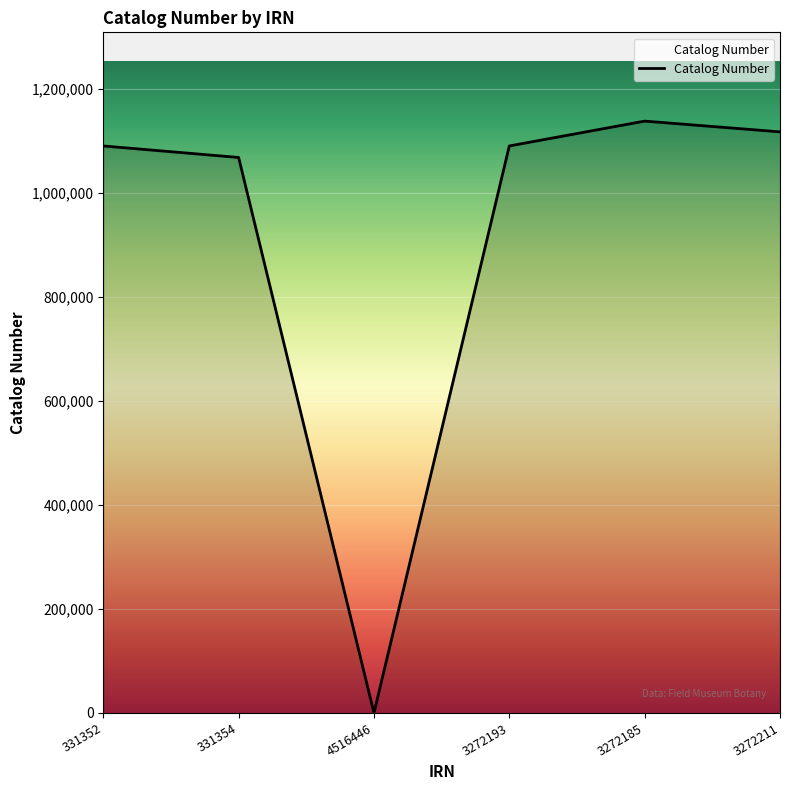

What is the sum of all values?

5507261